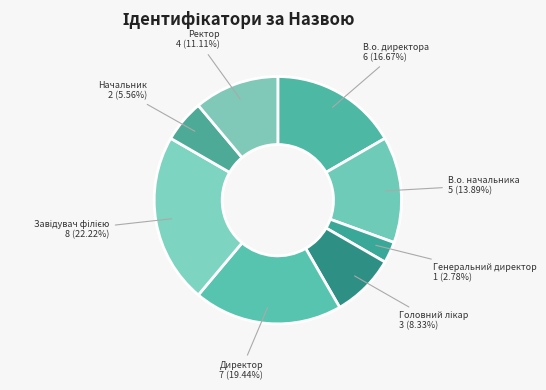

To the nearest percent, what is the difference between the largest and smallest slice percentages?

19%